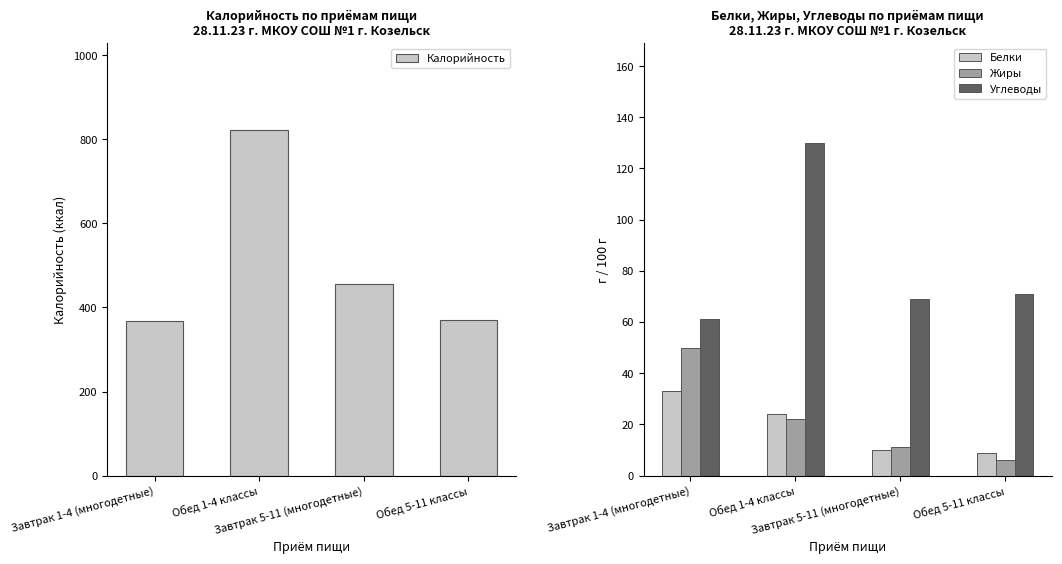

Between Завтрак 5-11 (многодетные) and Завтрак 1-4 (многодетные), which is larger?

Завтрак 5-11 (многодетные)